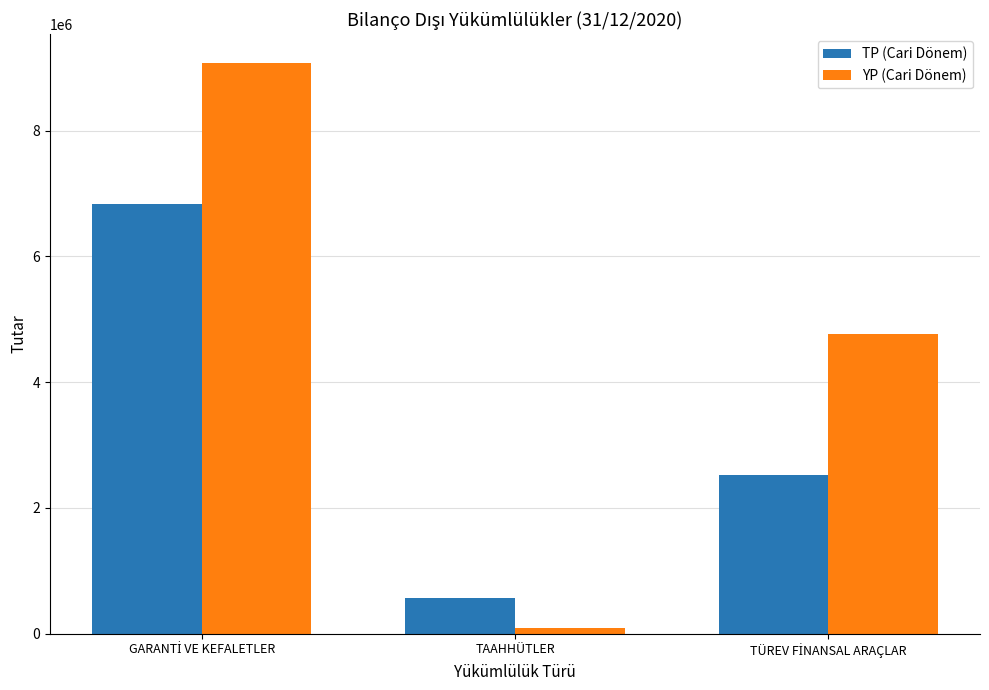

What is the lowest value of the YP (Cari Dönem) series?

97454